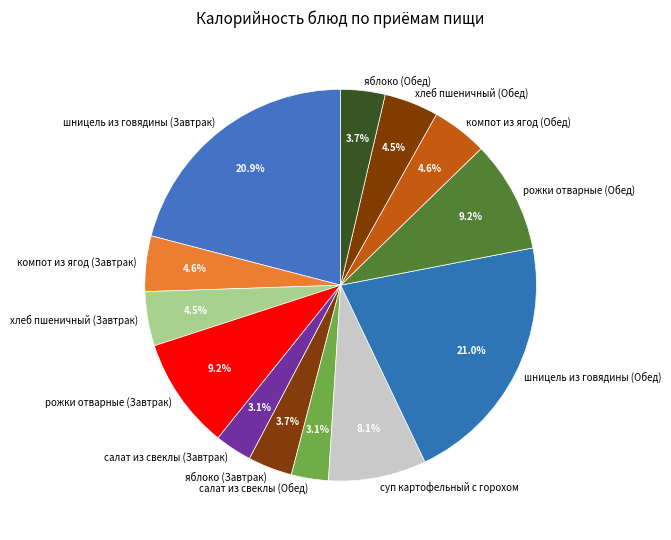

Is there a majority slice in this chart?

No